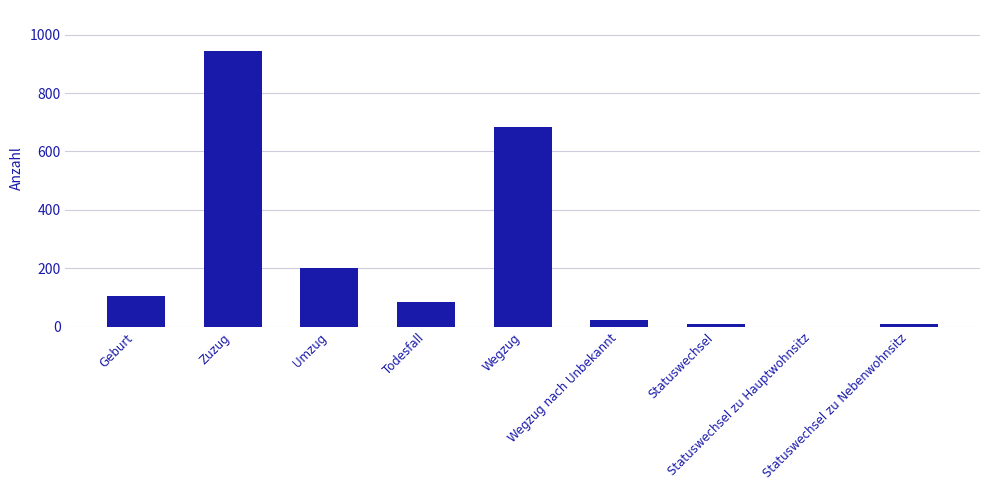

What is the sum of all values?

2058